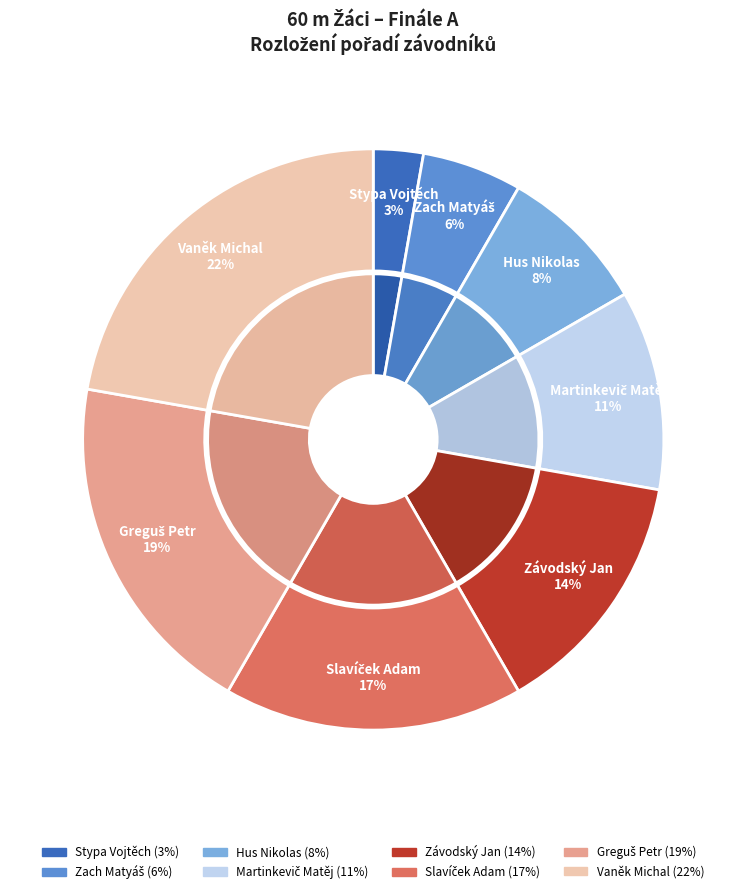

To the nearest percent, what portion does Greguš Petr represent?

19%